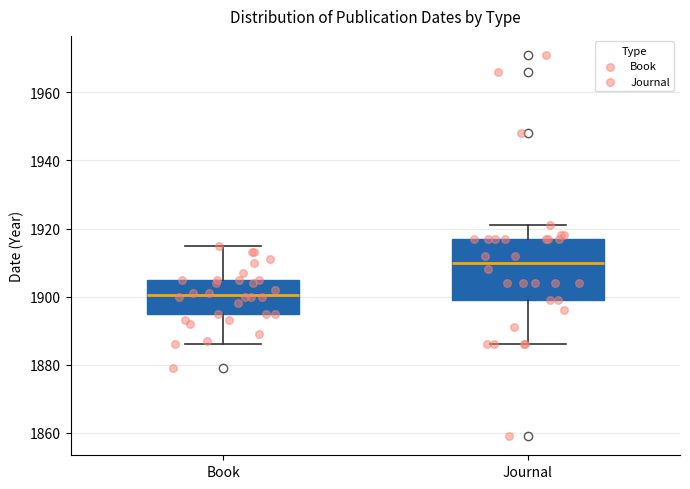

Which box has the highest median line?

Journal